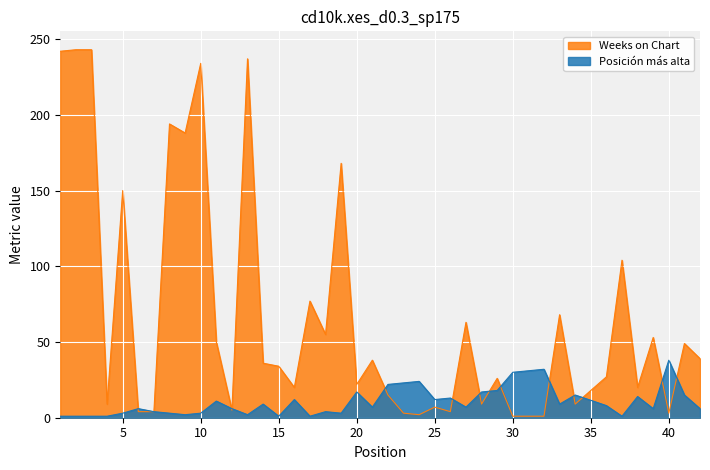

Between which two adjacent categories do Weeks on Chart and Posición más alta first intersect?

5 and 6